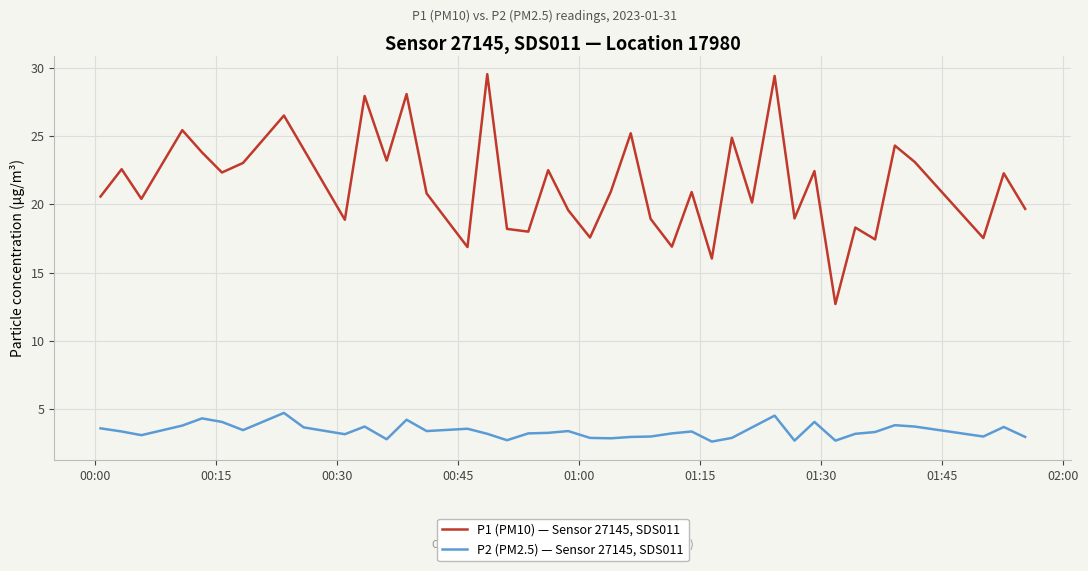

What is the maximum value for P1 (PM10) — Sensor 27145, SDS011?

29.5